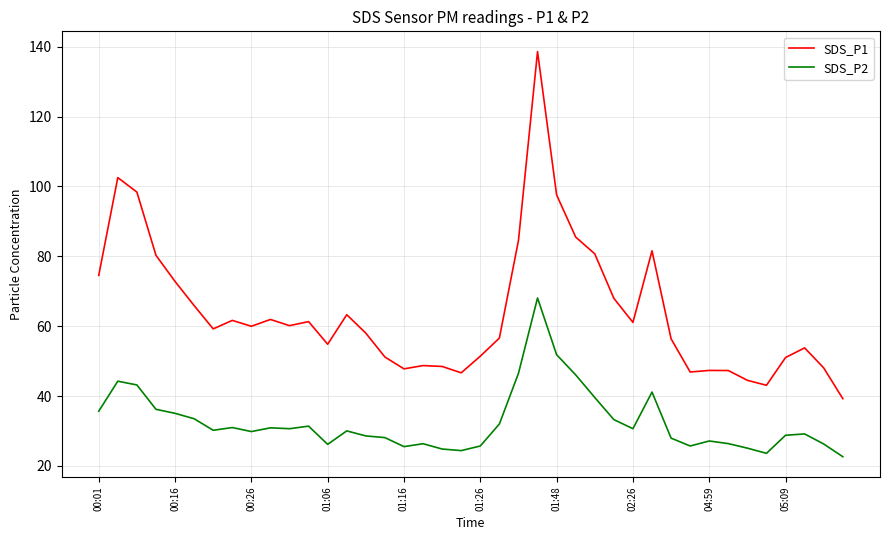

True or false: SDS_P2 and SDS_P1 cross at least once.

False